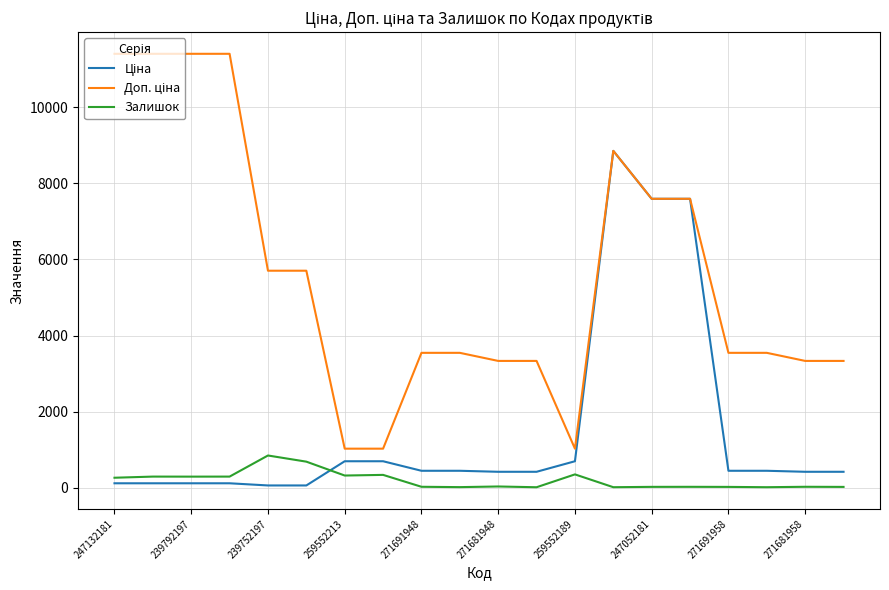

What is the maximum value shown in the chart?

11410.0